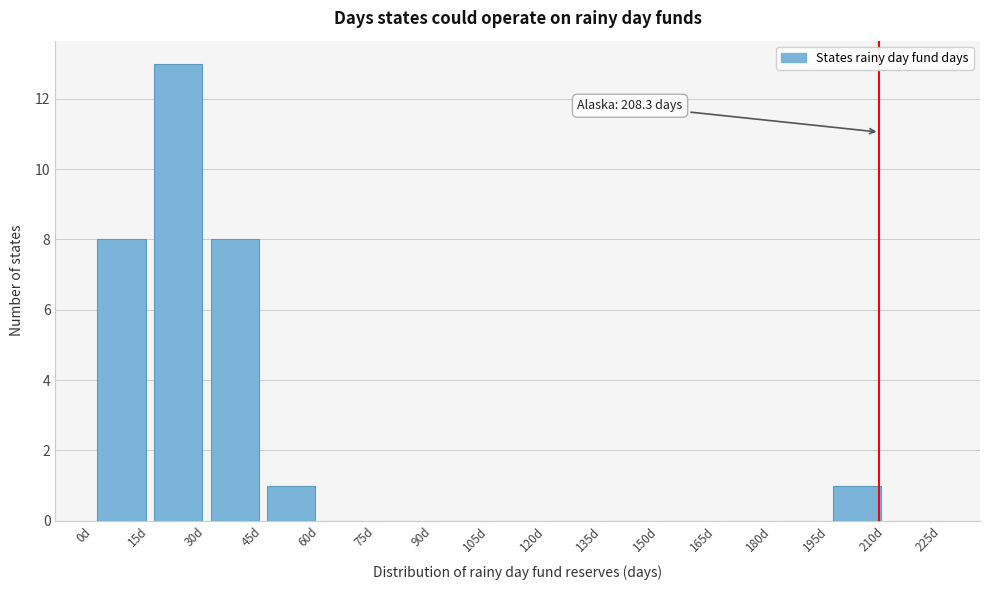

Which range on the x-axis has the tallest bar?

15 to 30